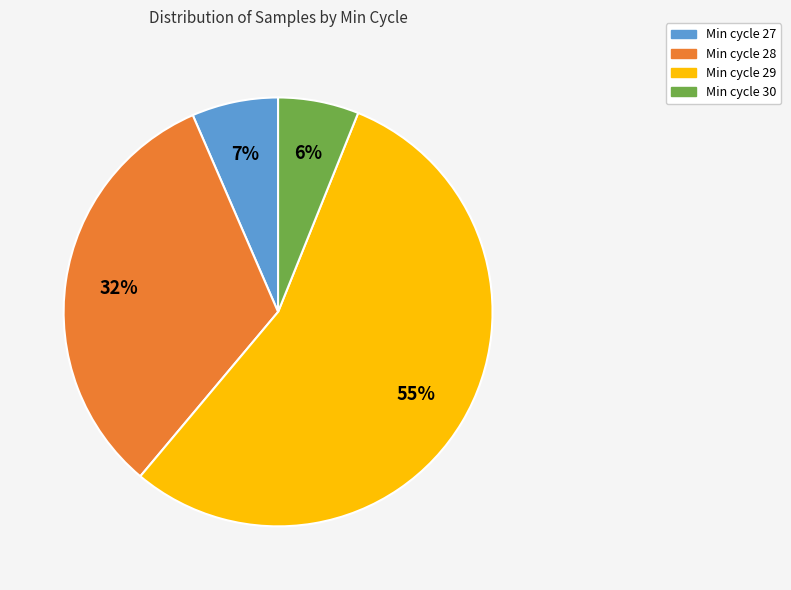

True or false: Min cycle 29 accounts for 60% of the total.

False